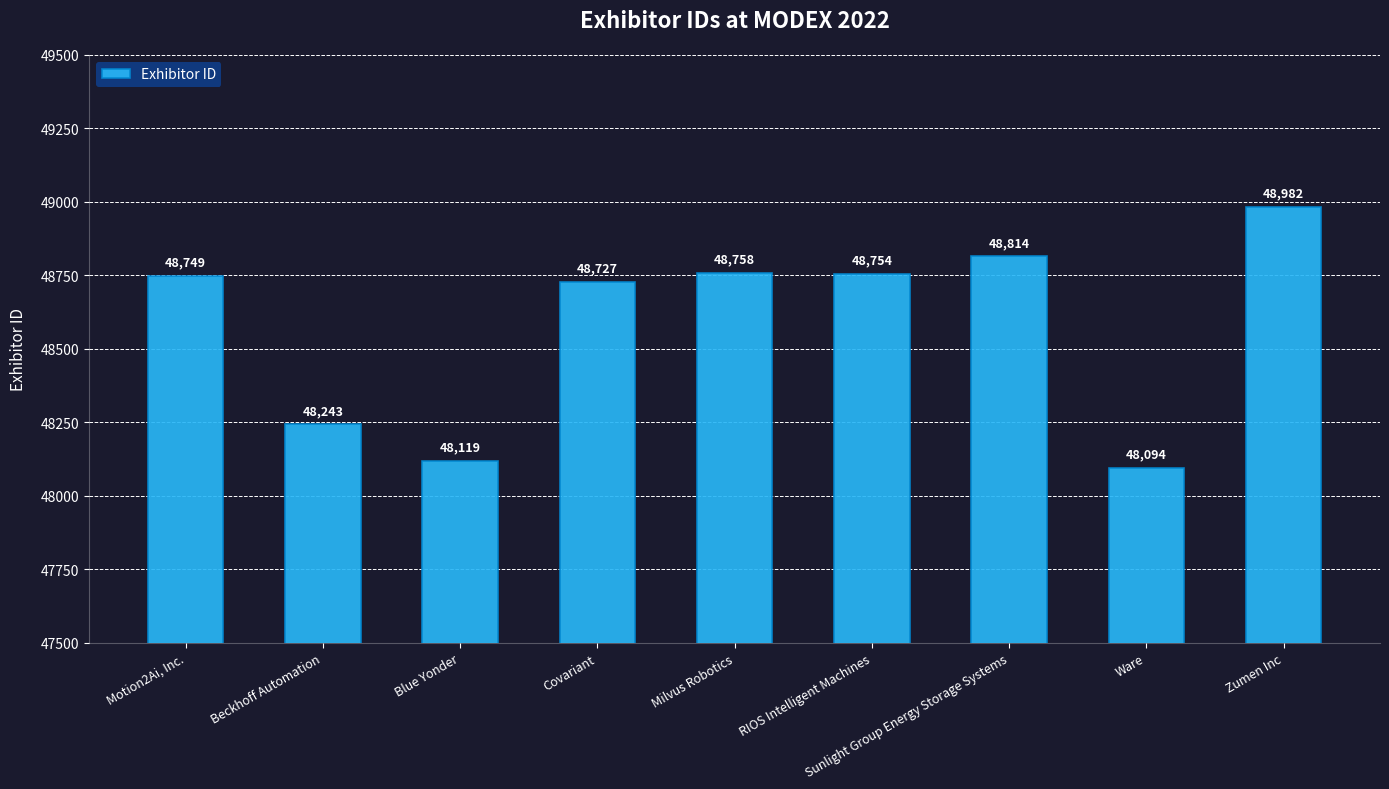

Reading left to right, extract all data points from this chart.

Motion2Ai, Inc.=48749	Beckhoff Automation=48243	Blue Yonder=48119	Covariant=48727	Milvus Robotics=48758	RIOS Intelligent Machines=48754	Sunlight Group Energy Storage Systems=48814	Ware=48094	Zumen Inc=48982